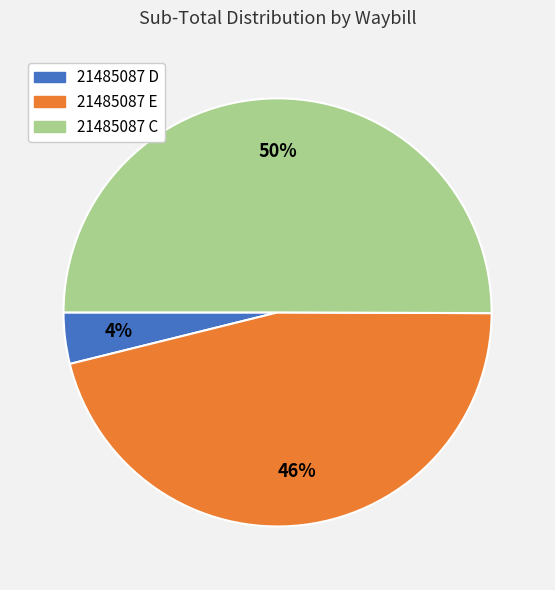

The 21485087 C slice represents 50% of the pie. True or false?

True